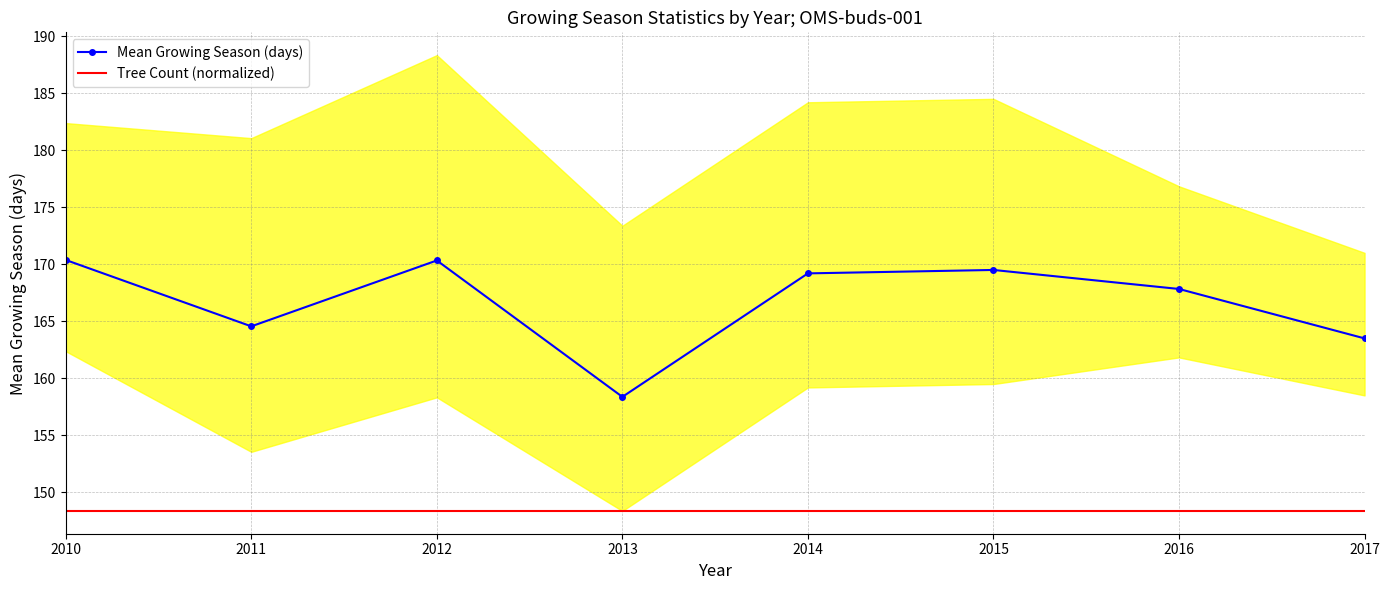

Reading right to left, extract all data points from this chart.

Mean Growing Season (days): 163.5	167.8	169.5	169.2	158.4	170.3	164.6	170.4
Tree Count (normalized): 148.4	148.4	148.4	148.4	148.4	148.4	148.4	148.4